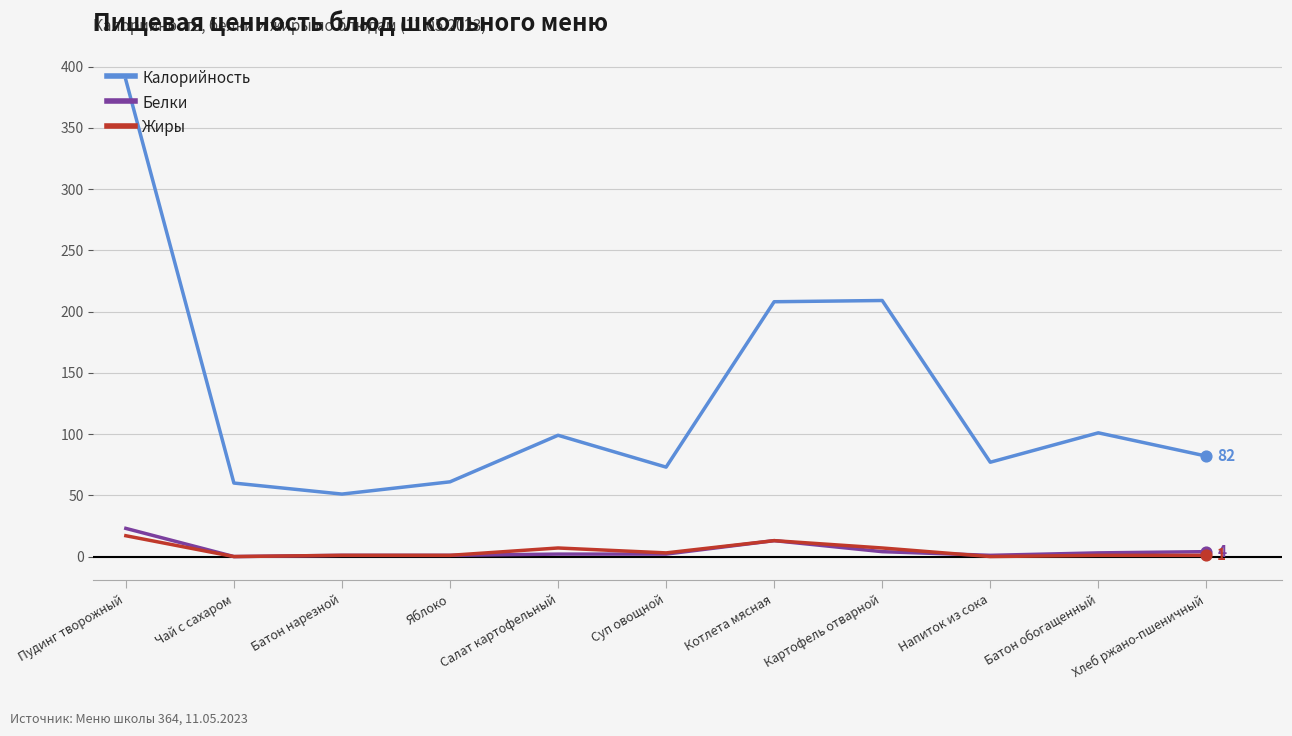

Which series has the largest range (max minus min)?

Калорийность